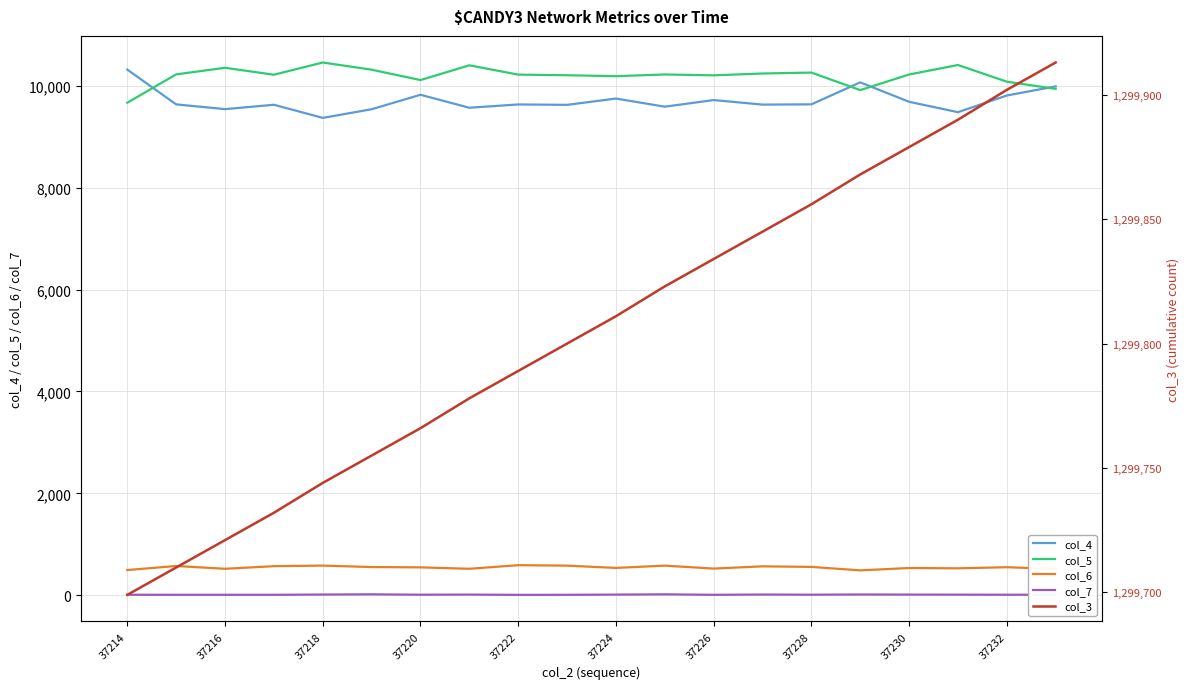

What is the difference between the highest and lowest values at 19?

1299905